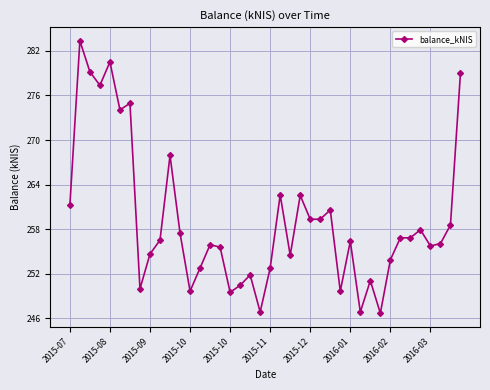

What is the maximum value shown in the chart?

283.4